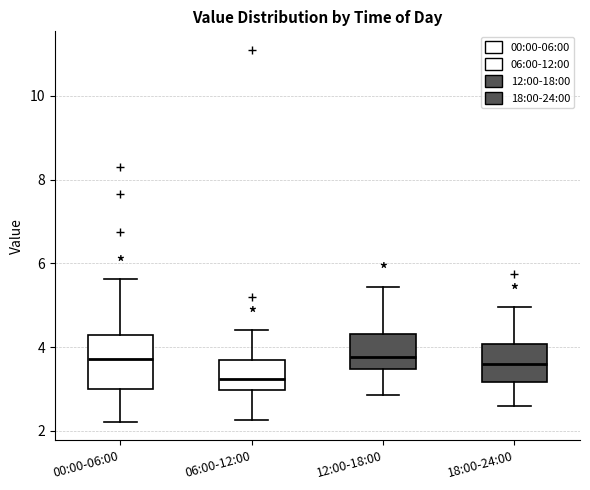

Where does the upper whisker of the box for 06:00-12:00 end on the y-axis? The values are not printed on the chart, so give them approximately, as read against the axis.

4.4